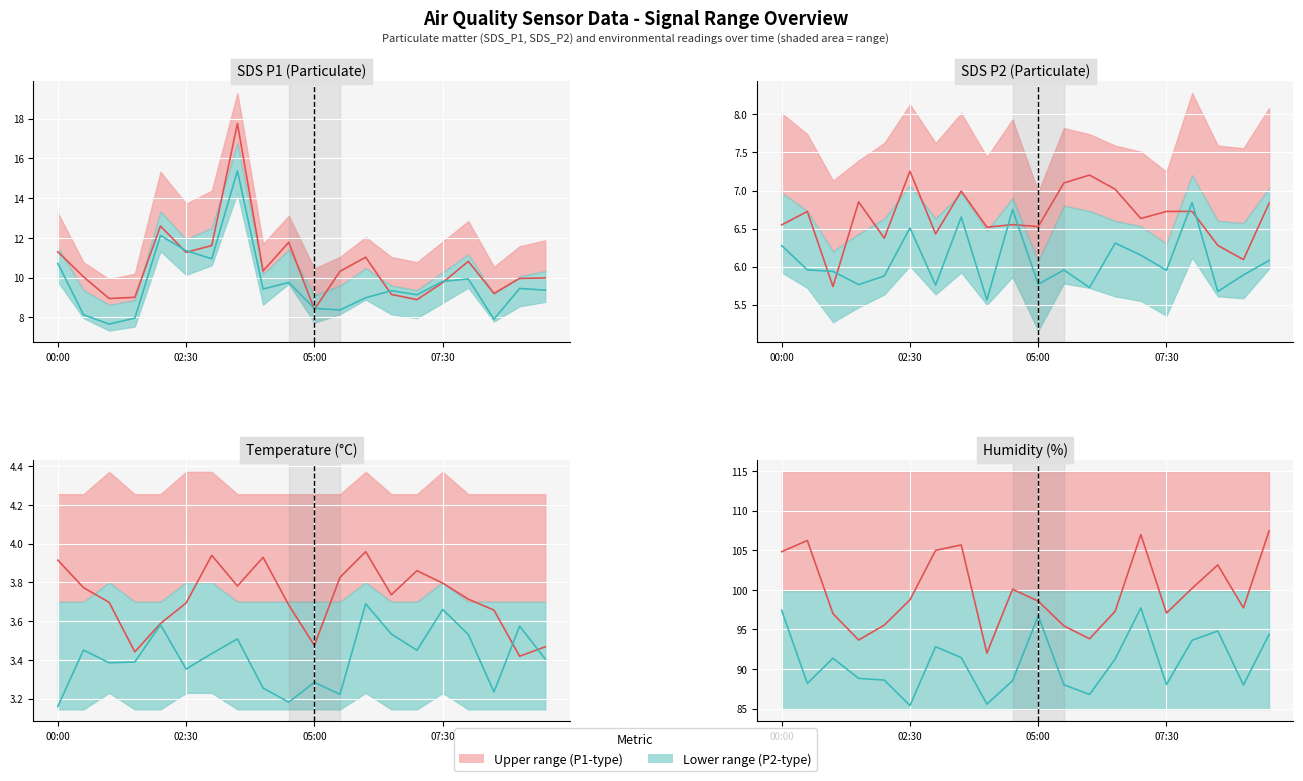

True or false: Metric high and Metric low cross at least once.

False